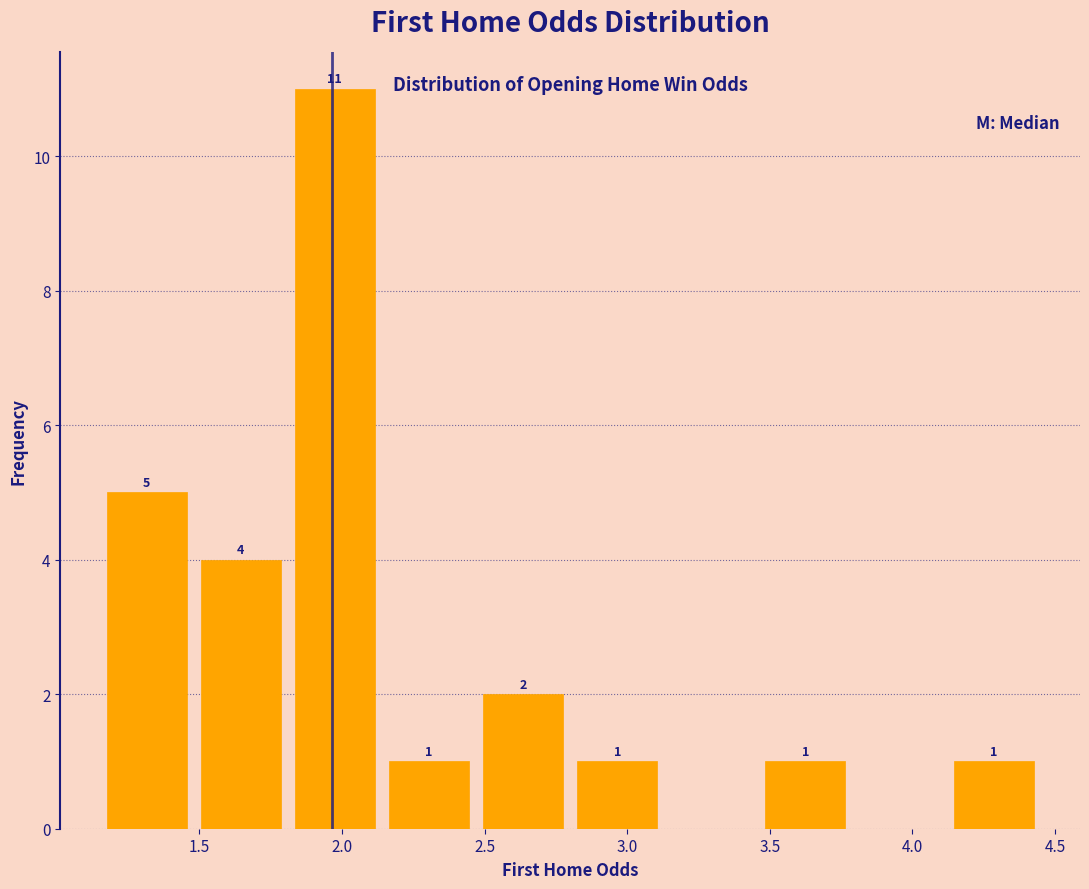

Over which range of the x-axis is the bar tallest?

1.81 to 2.14